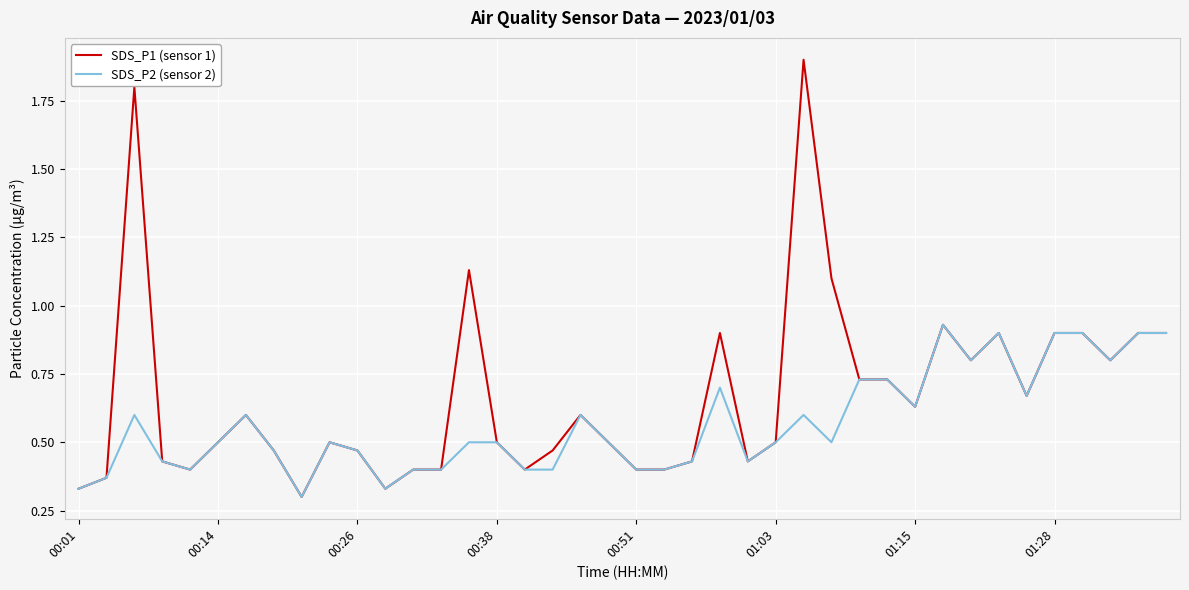

Which series has the largest total across all categories?

SDS_P1 (sensor 1)